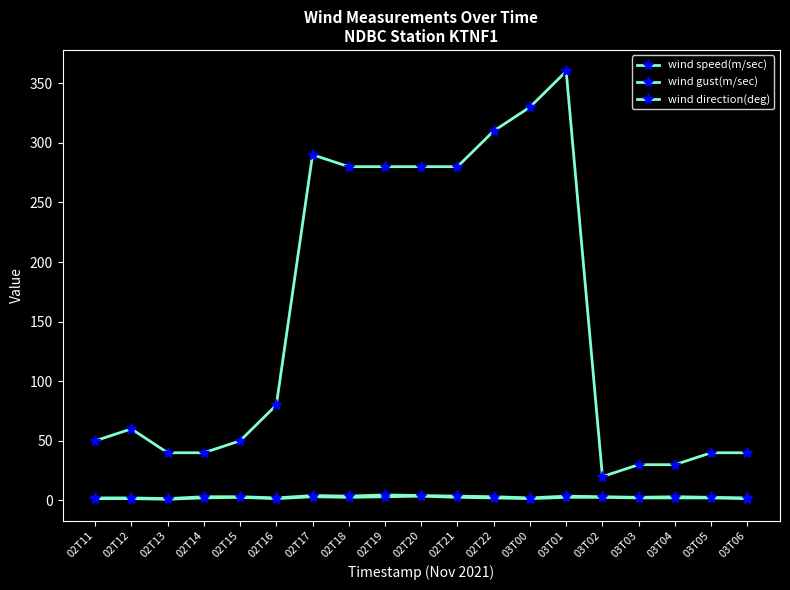

Reading left to right, transcribe all the data shown in this chart.

wind speed(m/sec): 02T11=1.5	02T12=1.5	02T13=1.0	02T14=2.1	02T15=2.6	02T16=1.5	02T17=3.1	02T18=2.6	02T19=3.1	02T20=3.6	02T21=2.6	02T22=2.1	03T00=1.5	03T01=2.6	03T02=2.6	03T03=2.1	03T04=2.1	03T05=2.1	03T06=1.5
wind gust(m/sec): 02T11=2.1	02T12=2.1	02T13=1.5	02T14=3.1	02T15=3.1	02T16=2.1	02T17=4.1	02T18=3.6	02T19=4.6	02T20=4.1	02T21=3.6	02T22=3.1	03T00=2.1	03T01=3.6	03T02=3.1	03T03=2.6	03T04=3.1	03T05=2.6	03T06=2.1
wind direction(deg): 02T11=50.0	02T12=60.0	02T13=40.0	02T14=40.0	02T15=50.0	02T16=80.0	02T17=290.0	02T18=280.0	02T19=280.0	02T20=280.0	02T21=280.0	02T22=310.0	03T00=330.0	03T01=360.0	03T02=20.0	03T03=30.0	03T04=30.0	03T05=40.0	03T06=40.0